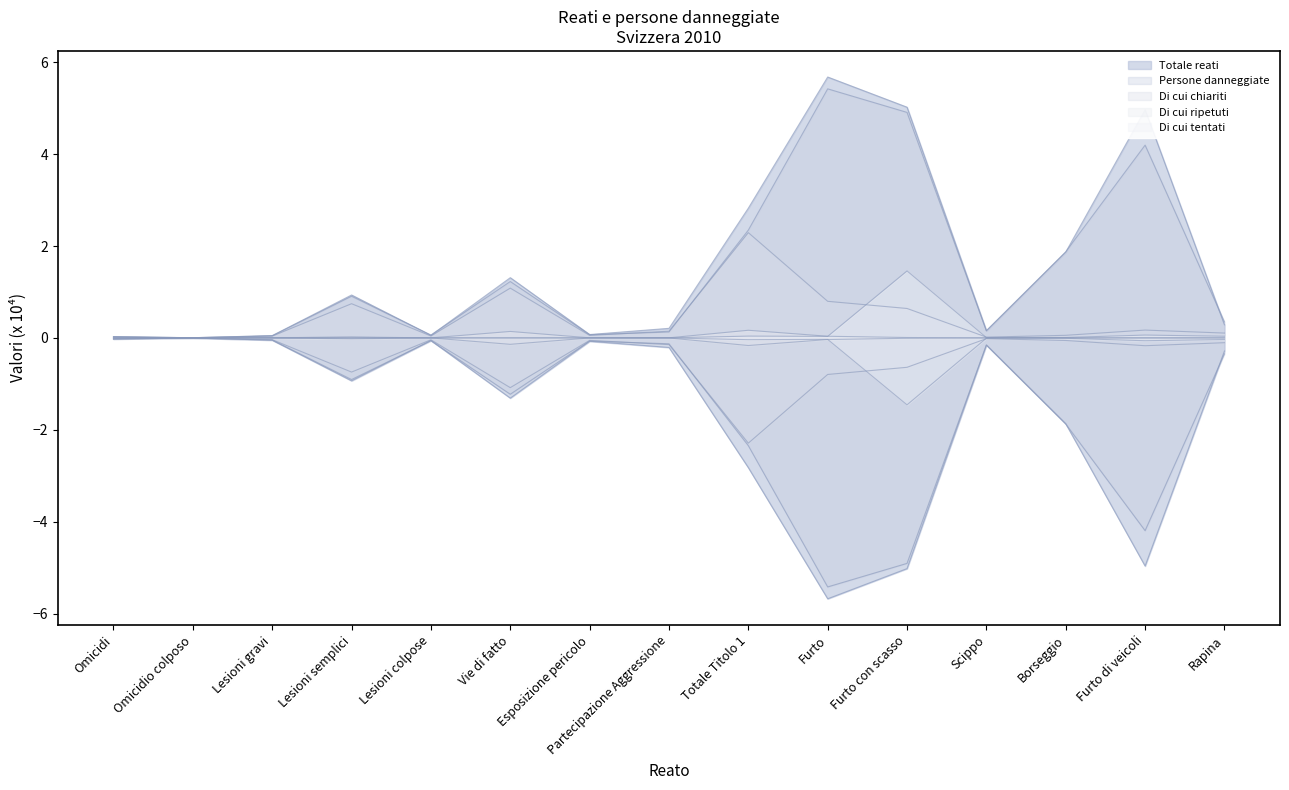

Reading left to right, extract all data points from this chart.

Totale reati: Omicidi=0.0	Omicidio colposo=0.0	Lesioni gravi=0.0	Lesioni semplici=0.9	Lesioni colpose=0.1	Vie di fatto=1.3	Esposizione pericolo=0.1	Partecipazione Aggressione=0.2	Totale Titolo 1=2.8	Furto=5.7	Furto con scasso=5.0	Scippo=0.2	Borseggio=1.9	Furto di veicoli=5.0	Rapina=0.3
Persone danneggiate: Omicidi=0.0	Omicidio colposo=0.0	Lesioni gravi=0.0	Lesioni semplici=0.9	Lesioni colpose=0.1	Vie di fatto=1.2	Esposizione pericolo=0.1	Partecipazione Aggressione=0.1	Totale Titolo 1=2.3	Furto=5.4	Furto con scasso=4.9	Scippo=0.2	Borseggio=1.9	Furto di veicoli=4.2	Rapina=0.3
Di cui chiariti: Omicidi=0.0	Omicidio colposo=0.0	Lesioni gravi=0.0	Lesioni semplici=0.7	Lesioni colpose=0.0	Vie di fatto=1.1	Esposizione pericolo=0.1	Partecipazione Aggressione=0.1	Totale Titolo 1=2.3	Furto=0.8	Furto con scasso=0.6	Scippo=0.0	Borseggio=0.1	Furto di veicoli=0.2	Rapina=0.1
Di cui ripetuti: Omicidi=0.0	Omicidio colposo=0.0	Lesioni gravi=0.0	Lesioni semplici=0.0	Lesioni colpose=0.0	Vie di fatto=0.1	Esposizione pericolo=0.0	Partecipazione Aggressione=0.0	Totale Titolo 1=0.2	Furto=0.0	Furto con scasso=0.0	Scippo=0.0	Borseggio=0.0	Furto di veicoli=0.0	Rapina=0.0
Di cui tentati: Omicidi=0.0	Omicidio colposo=0.0	Lesioni gravi=0.0	Lesioni semplici=0.0	Lesioni colpose=0.0	Vie di fatto=0.0	Esposizione pericolo=0.0	Partecipazione Aggressione=0.0	Totale Titolo 1=0.0	Furto=0.0	Furto con scasso=1.5	Scippo=0.0	Borseggio=0.0	Furto di veicoli=0.1	Rapina=0.0